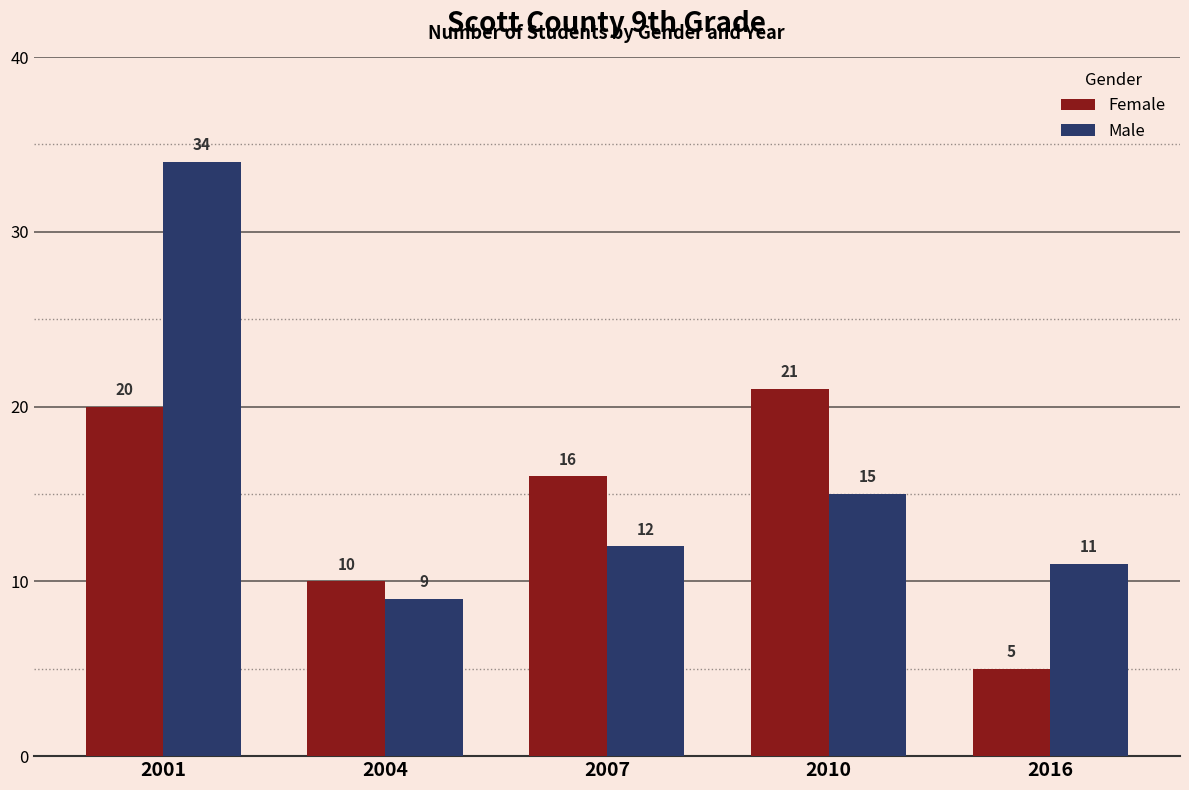

Which series has the largest range (max minus min)?

Male